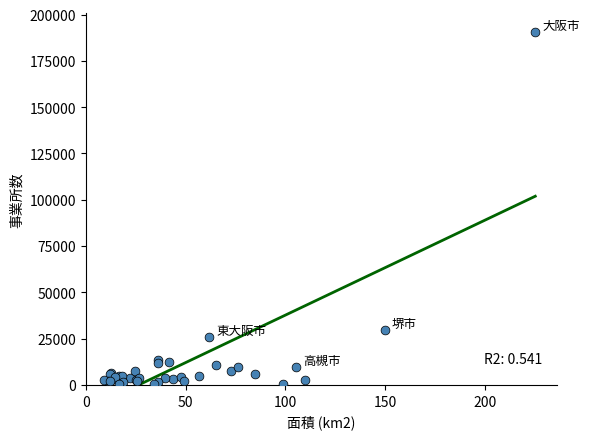

What Y value in the scatter plot is closest to 95477?

29764